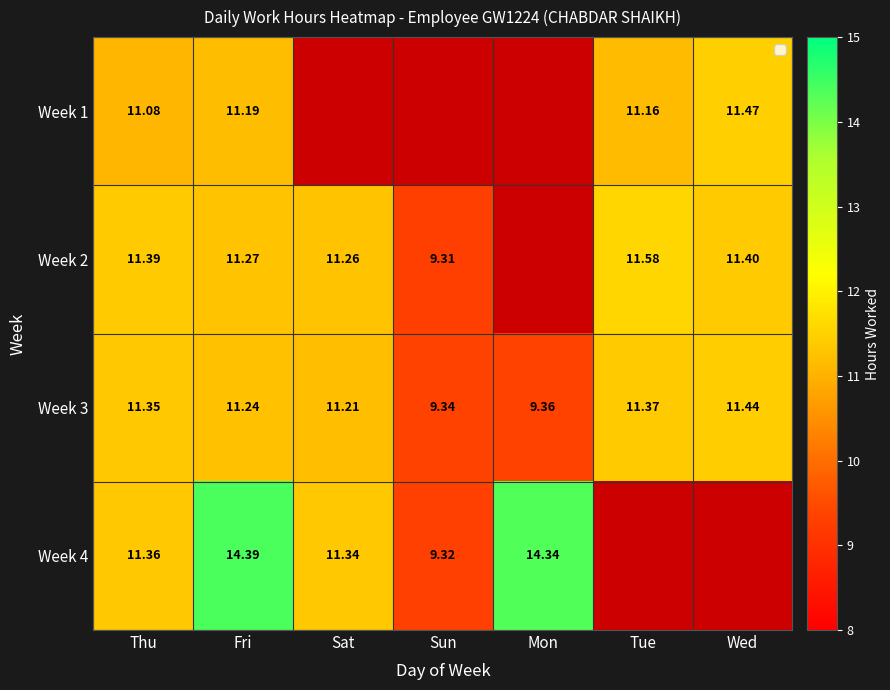

At which label is Week 3 closest to 10?

Mon